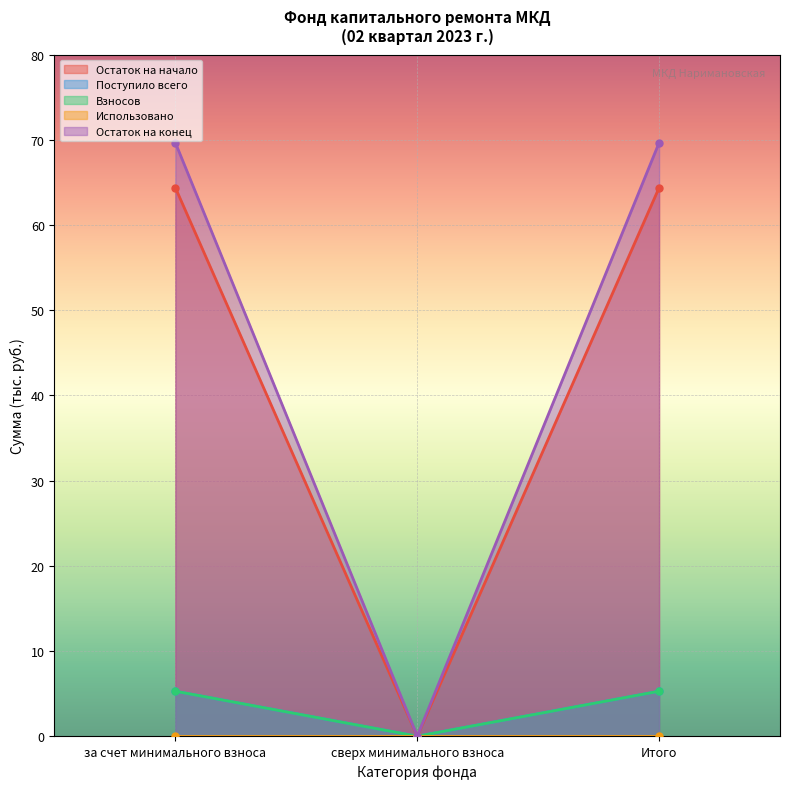

Which has a higher value, Итого or за счет минимального взноса?

Итого